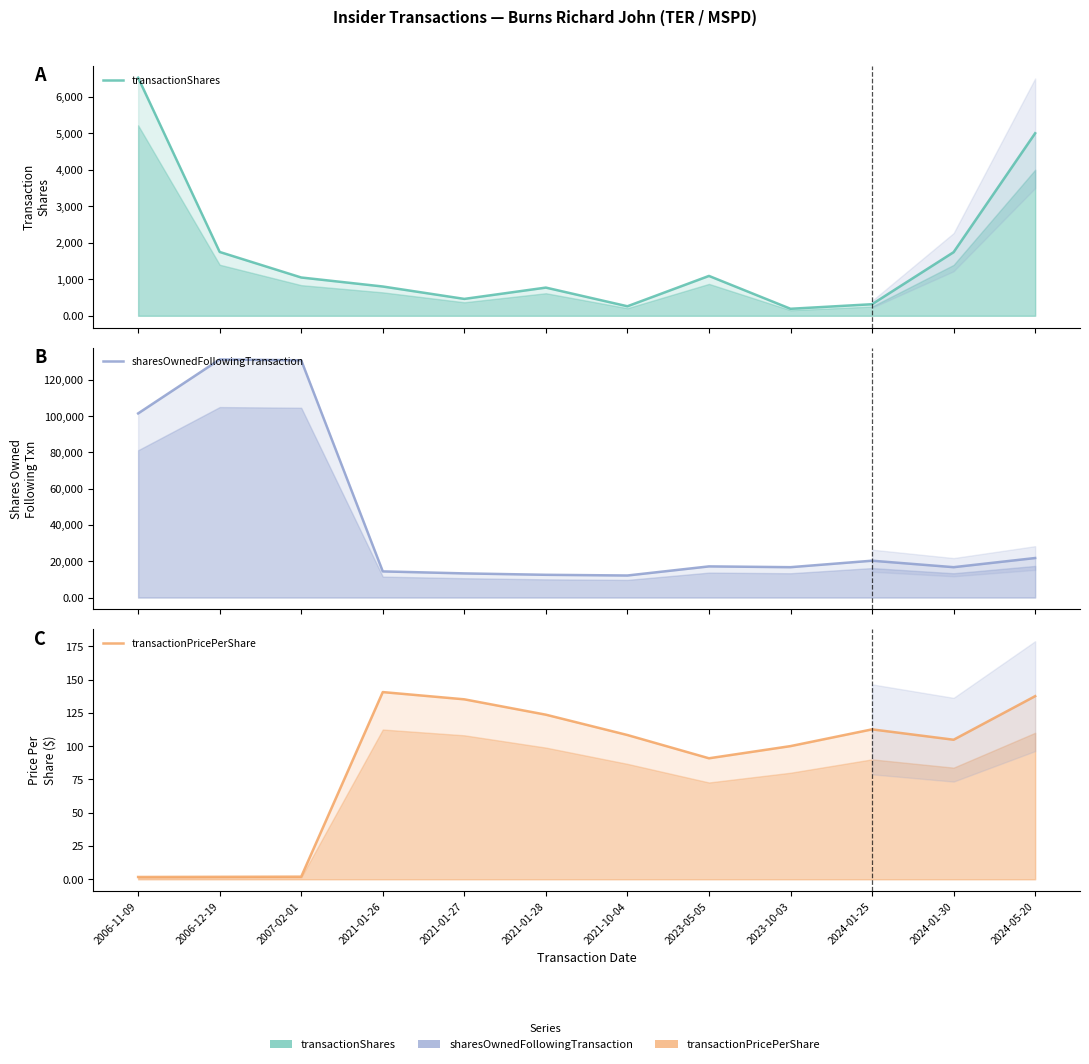

Where is the first local maximum for transactionShares?

2021-01-28